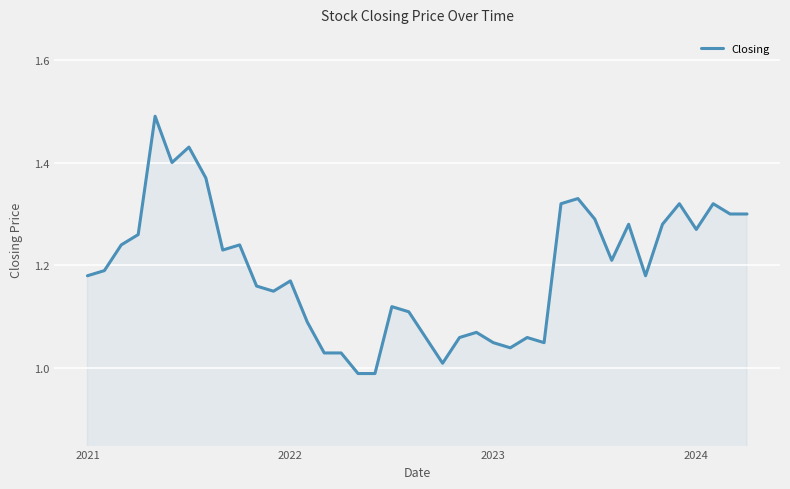

Does the chart have visible grid lines?

Yes